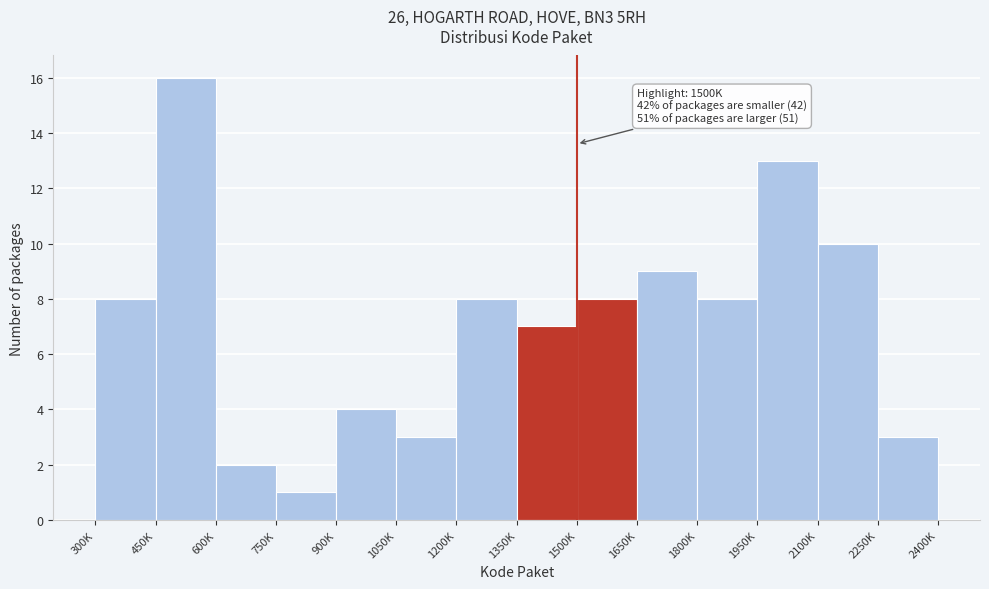

Reading left to right, list all the values displayed in this chart.

8	16	2	1	4	3	8	7	8	9	8	13	10	3